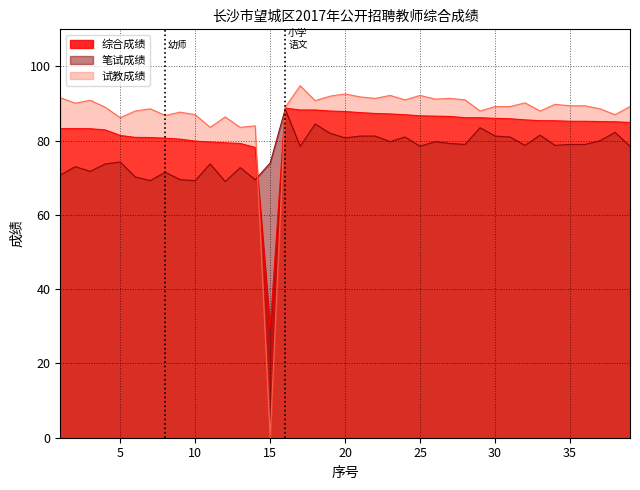

Does the chart have visible grid lines?

Yes